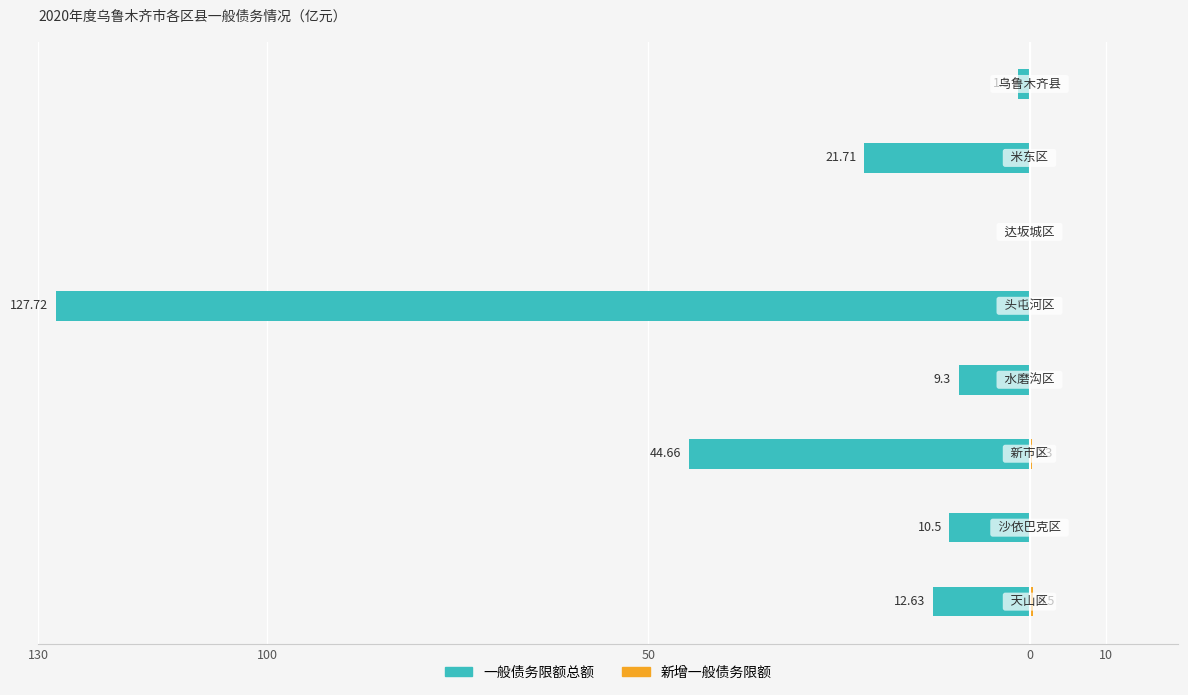

How many distinct data groups are displayed?

2